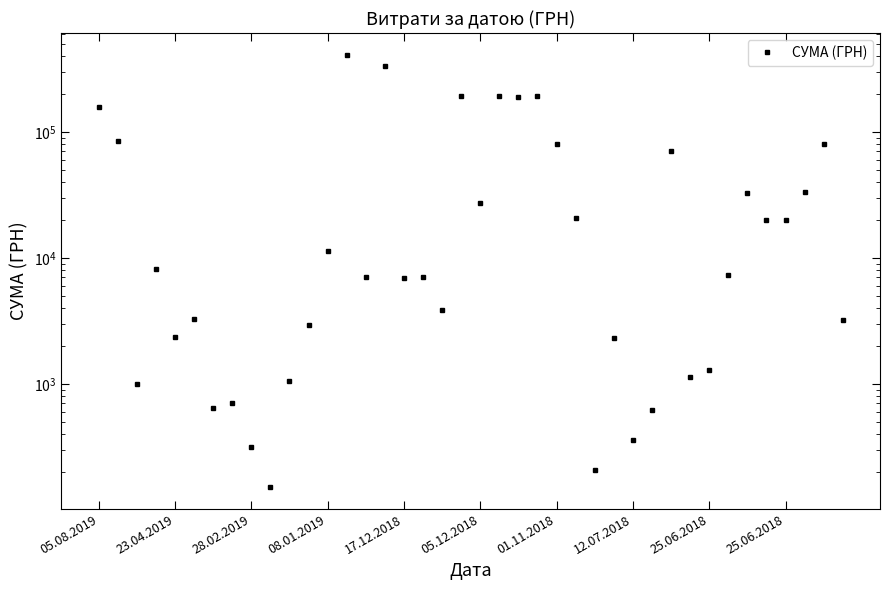

How many series are shown in this chart?

1